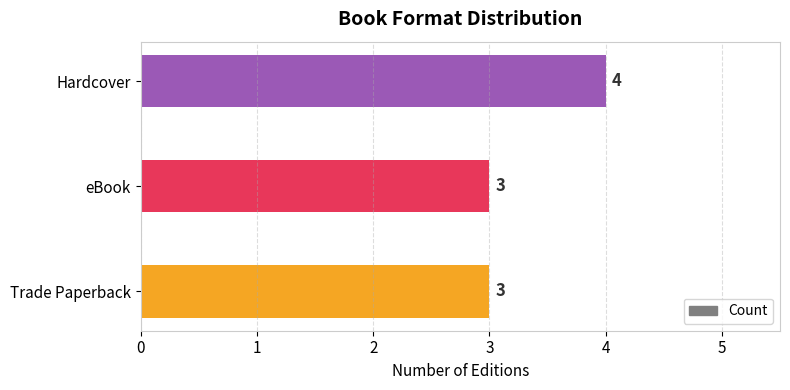

Reading bottom to top, list all the values displayed in this chart.

3	3	4